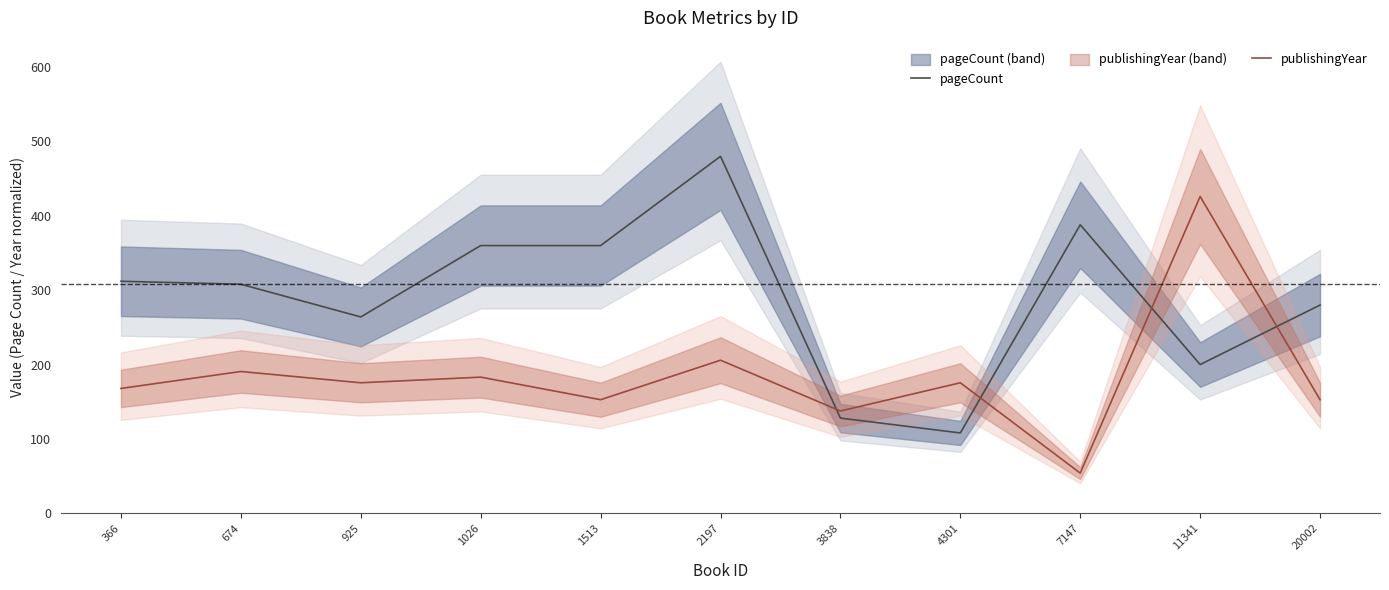

At 11341, list the series in order from smallest to largest.

pageCount, publishingYear